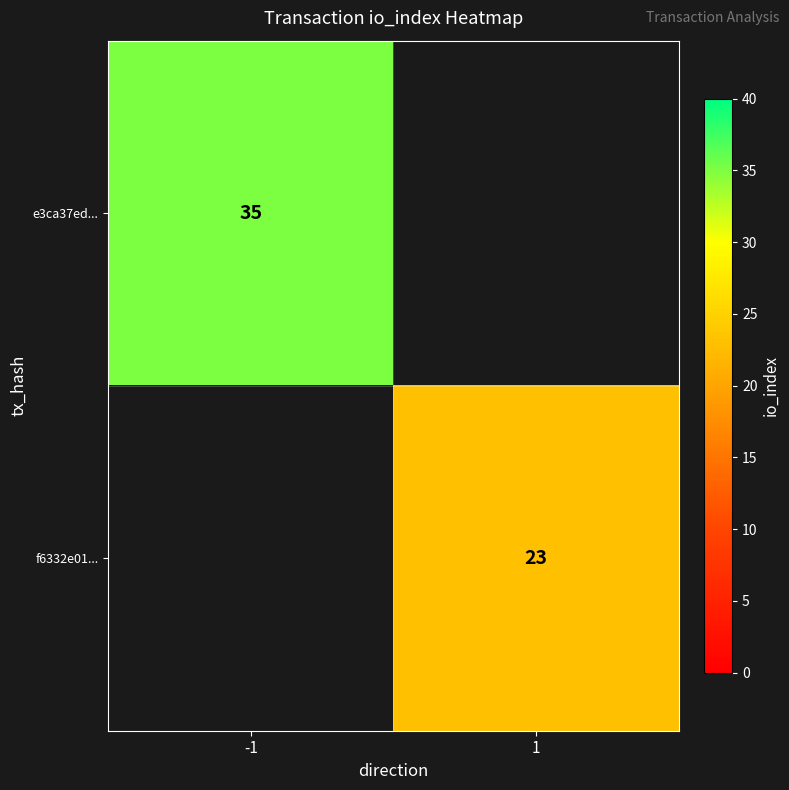

At which category does the chart reach its minimum across all series?

1